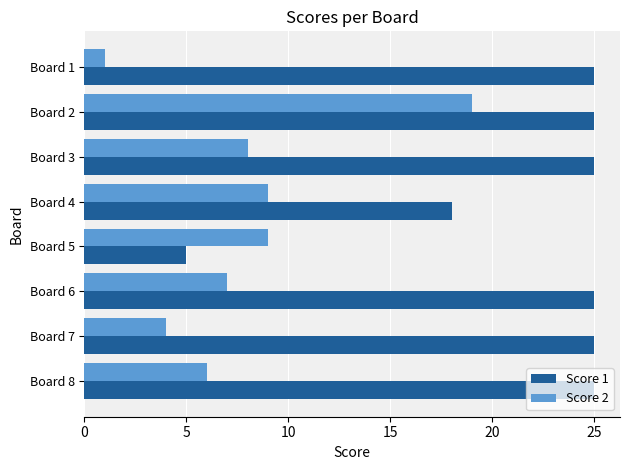

Which series has the largest range (max minus min)?

Score 1